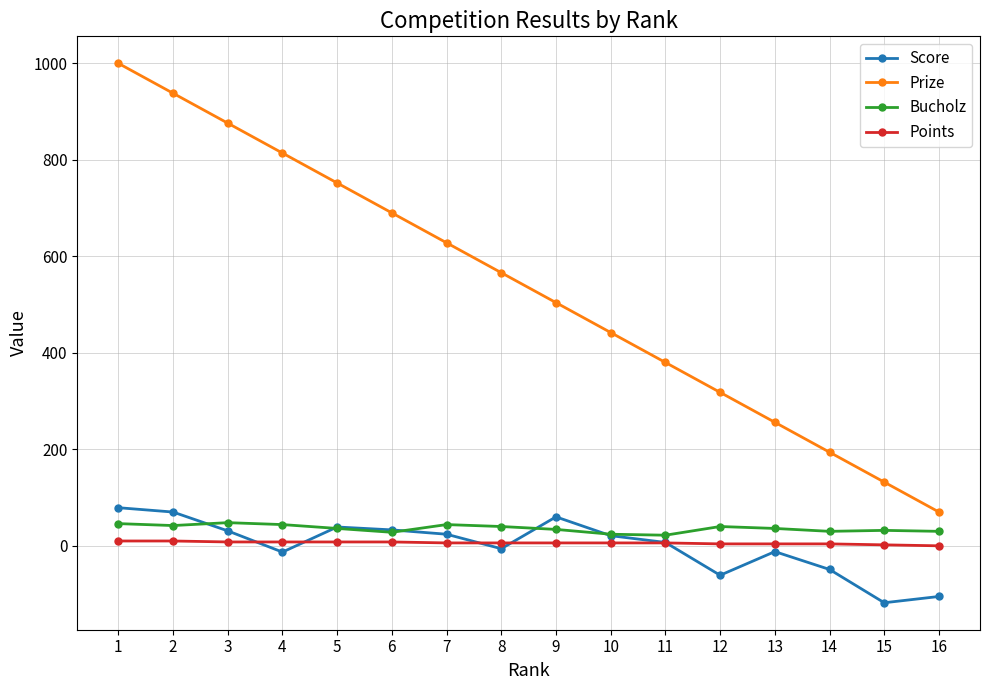

At which category is the sum across all series the highest?

1